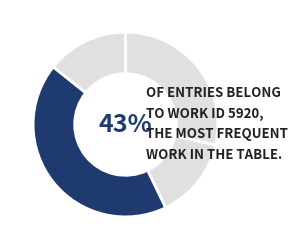

How much of the chart is everything except 5178?

86.9%